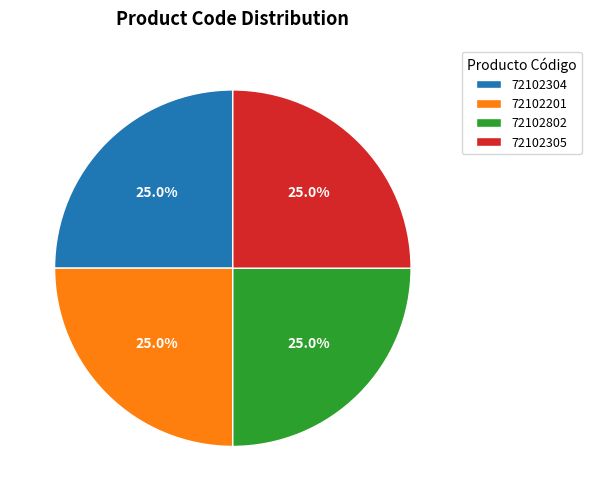

Approximately how many times larger is the value at 72102802 compared to 72102201?

1.0